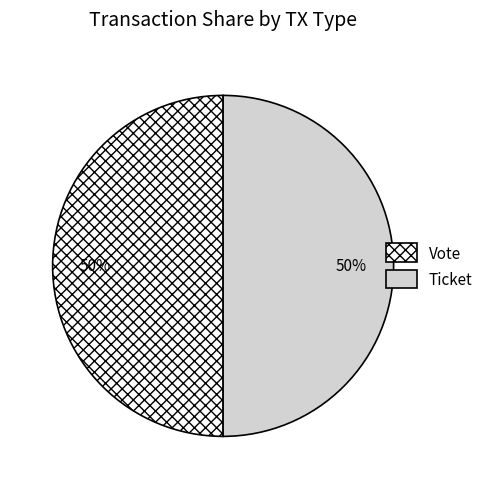

To the nearest percent, what is the average slice percentage?

50%